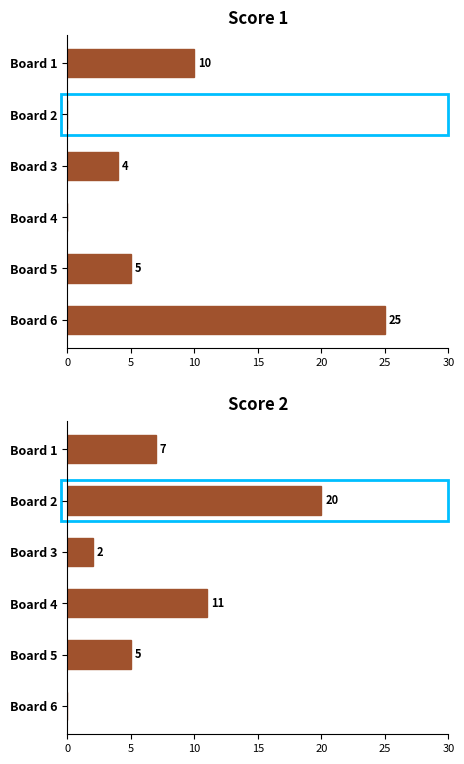

How many groups of bars are there?

6